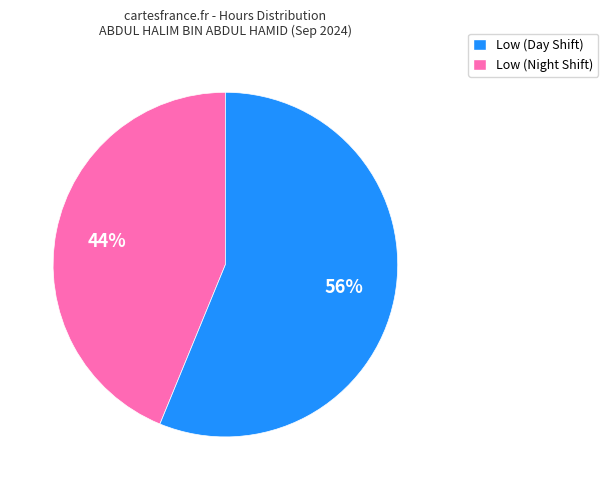

How many segments does this pie chart have?

2